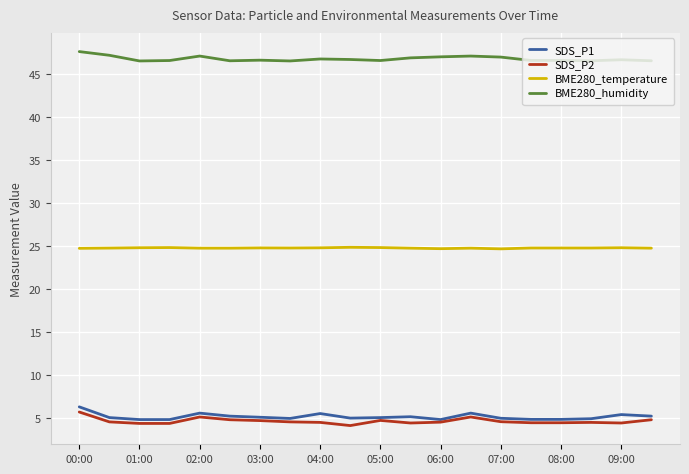

What is the greatest value displayed?

47.6